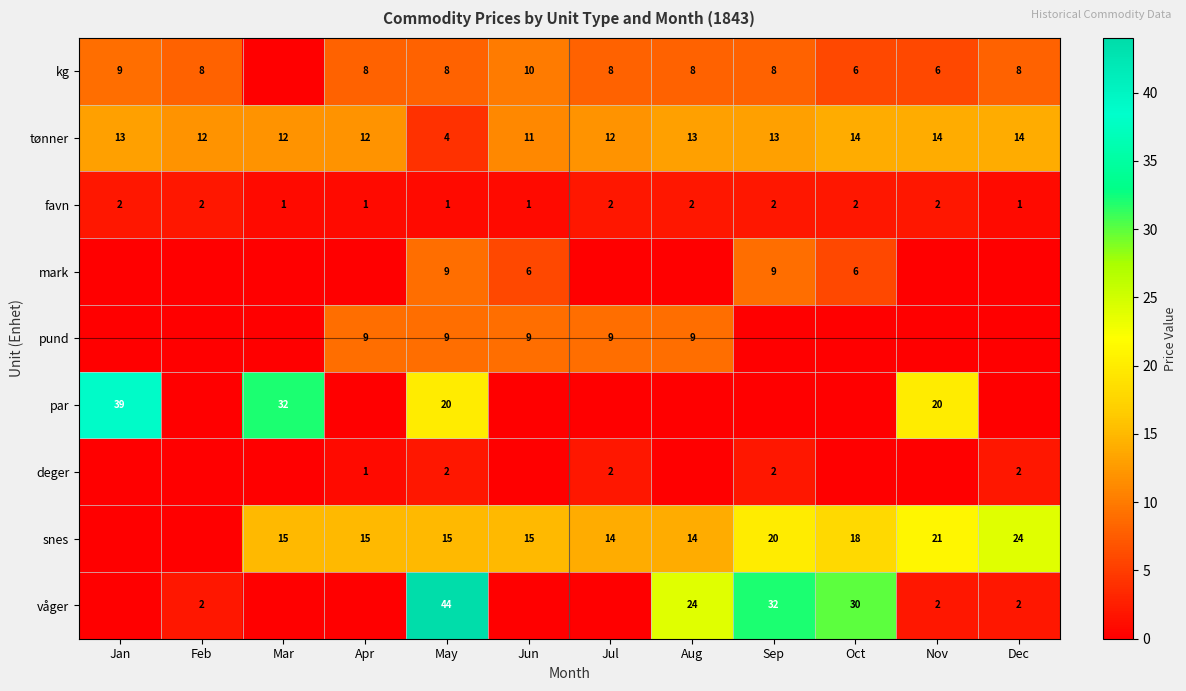

Is the value of tønner at Mar greater than the value of favn at Mar?

Yes